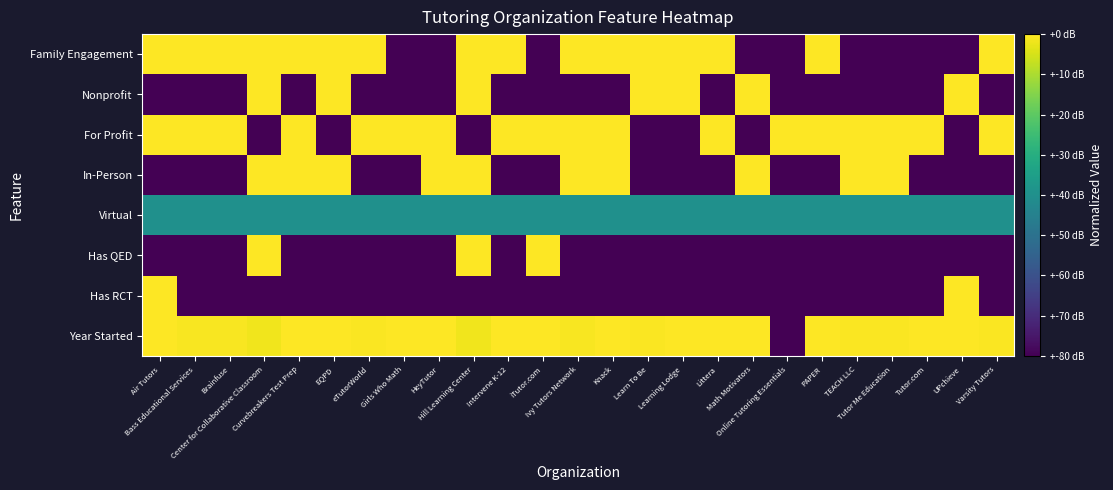

At Brainfuse, list the series in order from smallest to largest.

Has RCT, Has QED, In-Person, Nonprofit, Virtual, Year Started, For Profit, Family Engagement